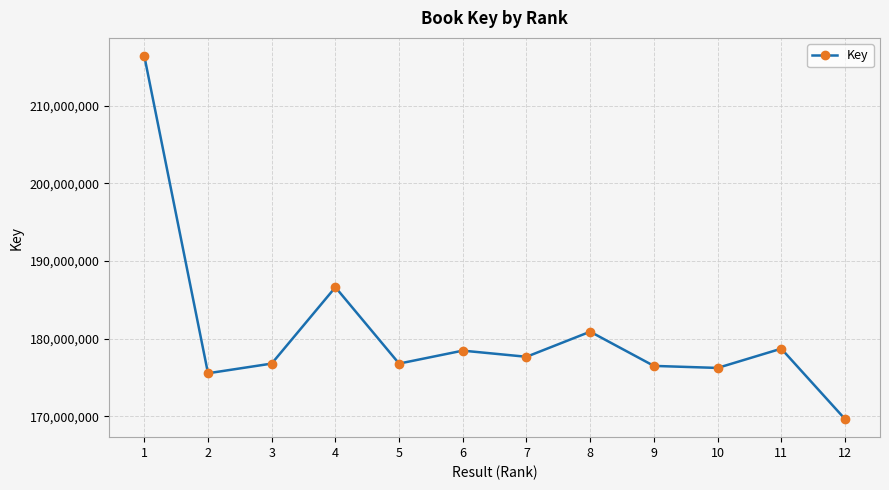

The value at 6 is 293518106. True or false?

False